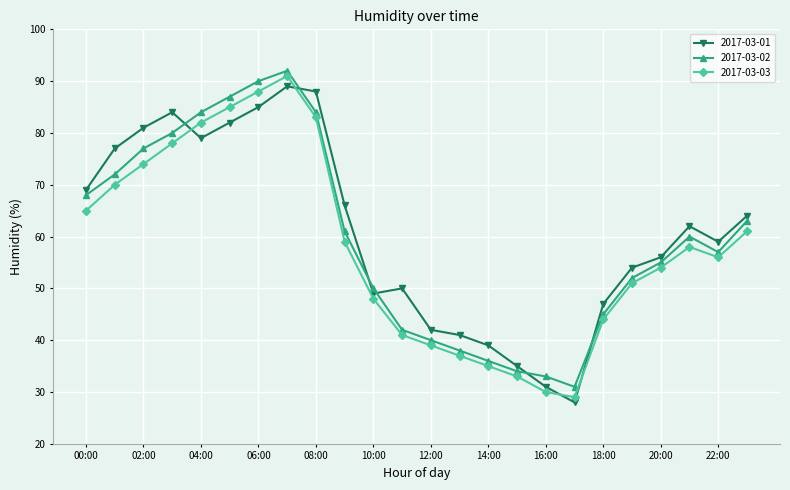

What is the minimum value shown in the chart?

28